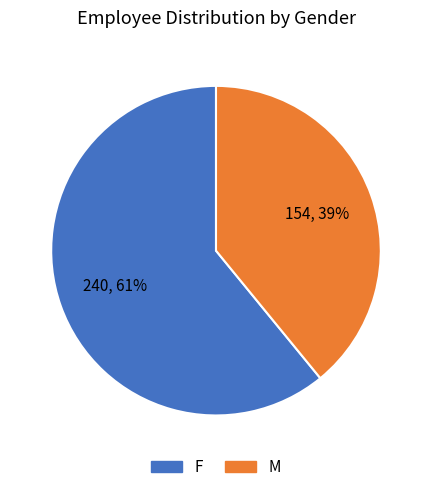

Do F and M together represent more than half of the pie?

Yes